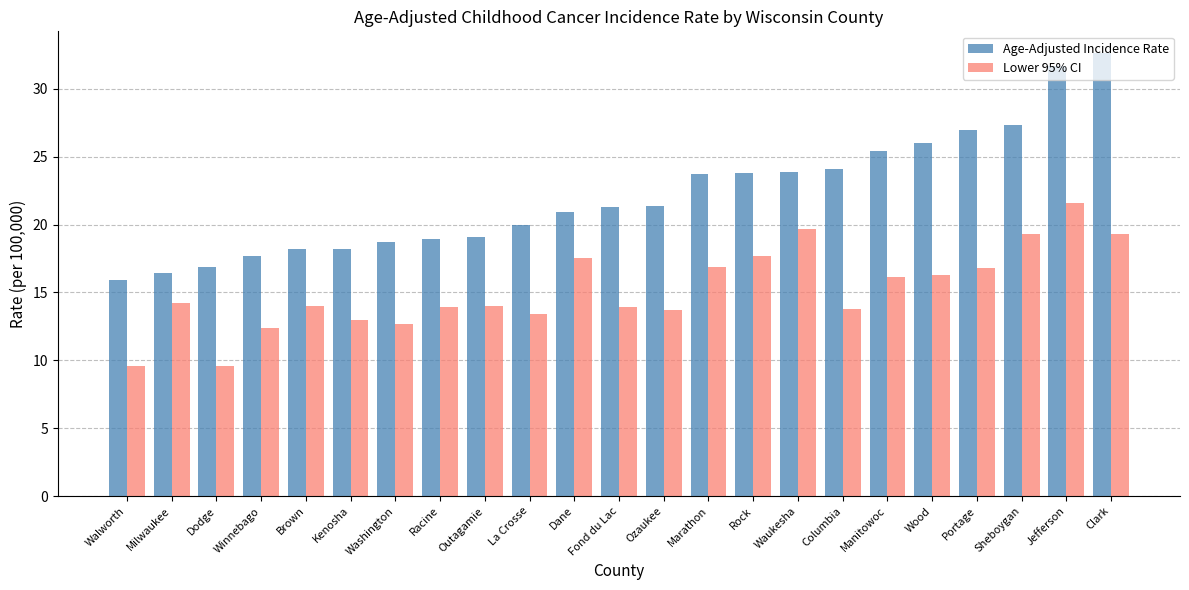

Rank the series at Dane from lowest to highest value.

Lower 95% CI, Age-Adjusted Incidence Rate